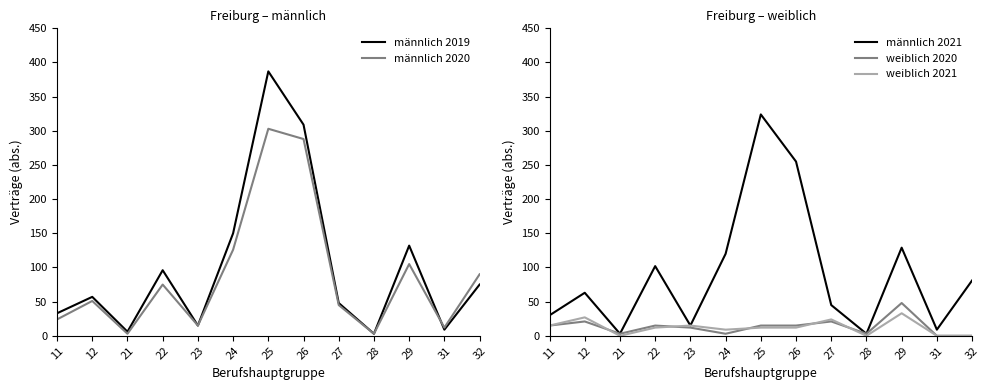

List the labels in order of männlich 2020 value, largest first.

25, 26, 24, 29, 32, 22, 12, 27, 11, 23, 31, 21, 28